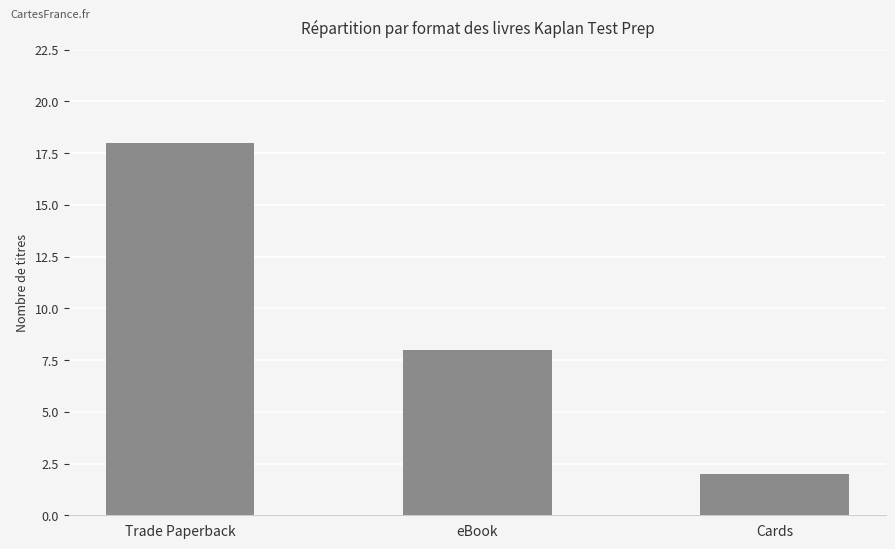

Reading right to left, list all the values displayed in this chart.

2	8	18